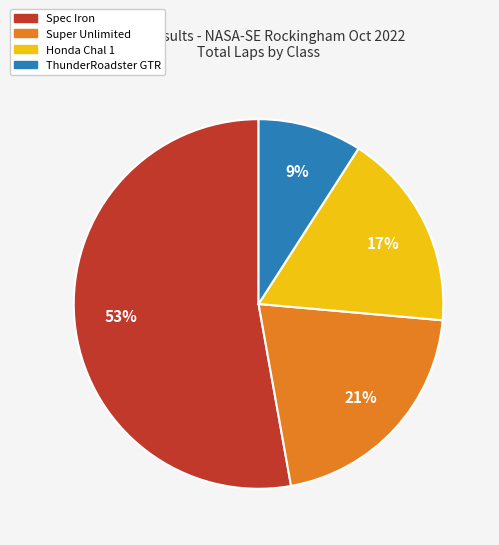

Is there a majority slice in this chart?

Yes